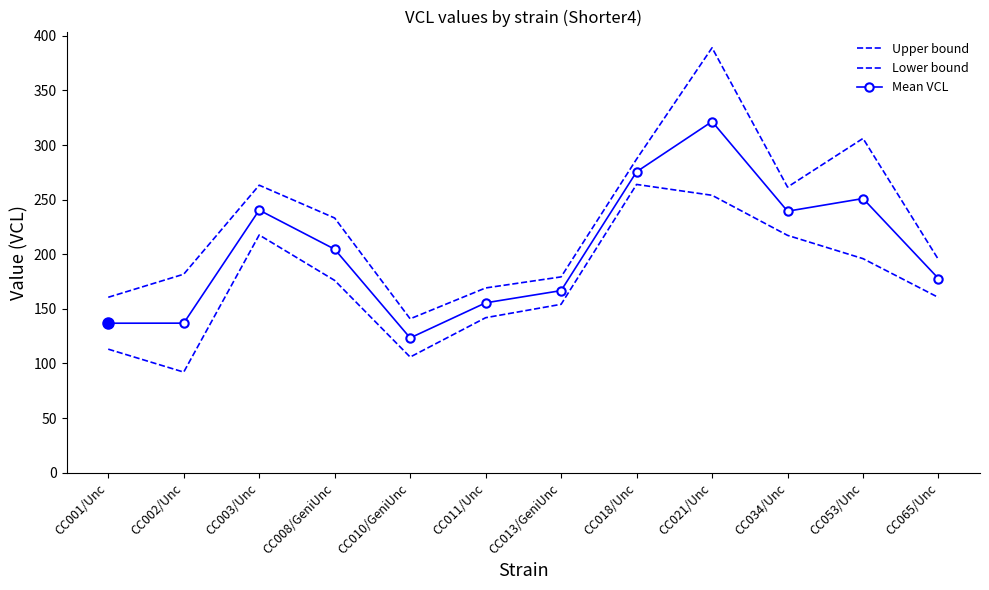

True or false: Upper bound and Mean VCL intersect in this chart.

False